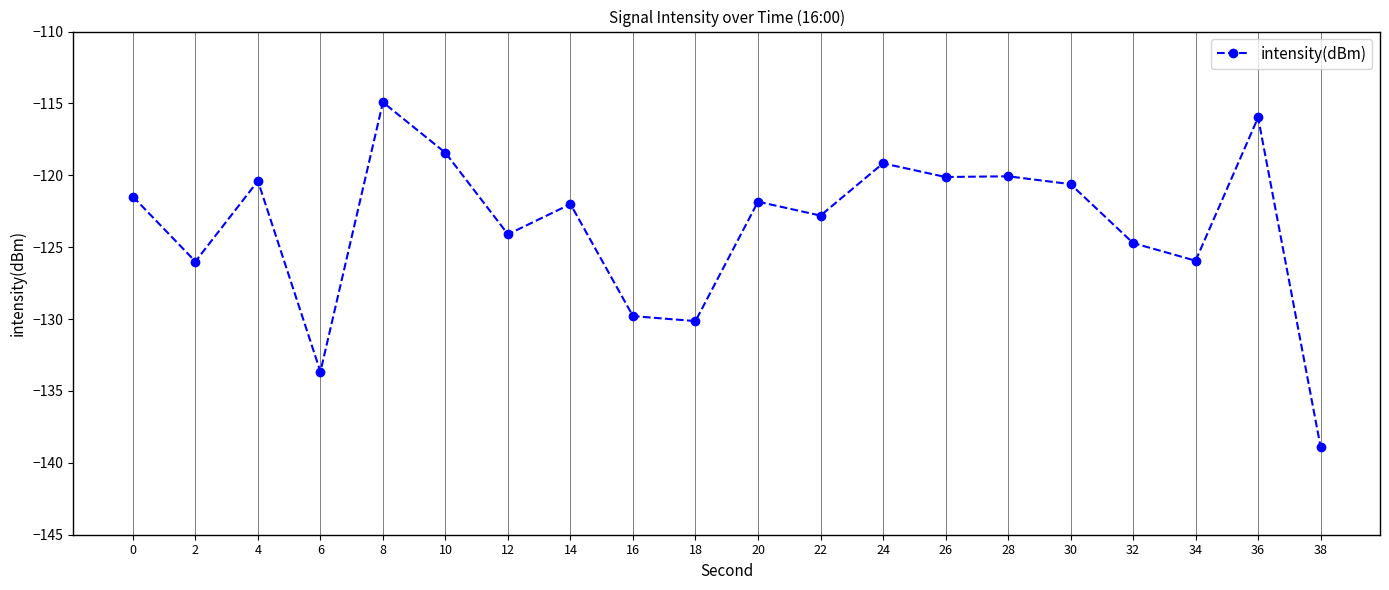

Which category has the lowest value across all series?

38